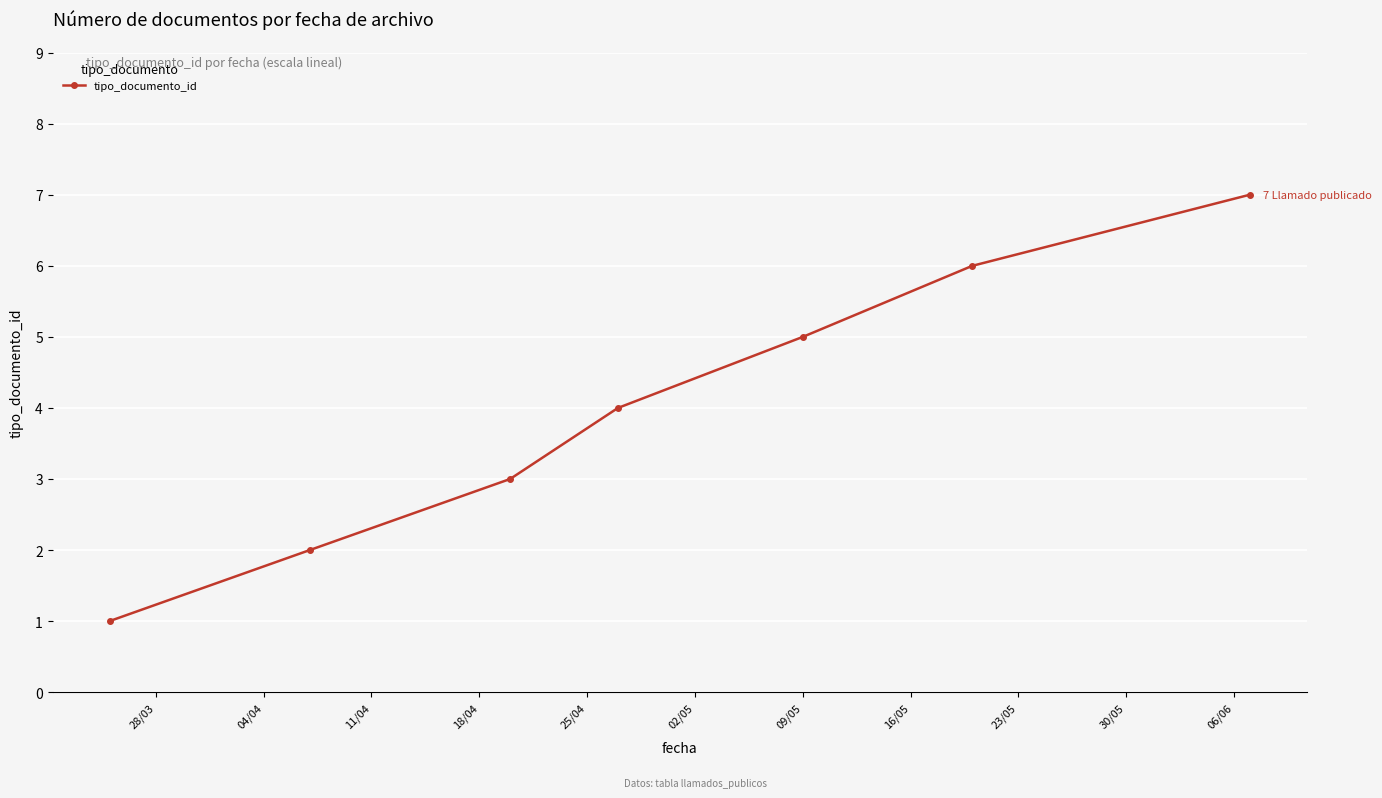

What is the average value?

4